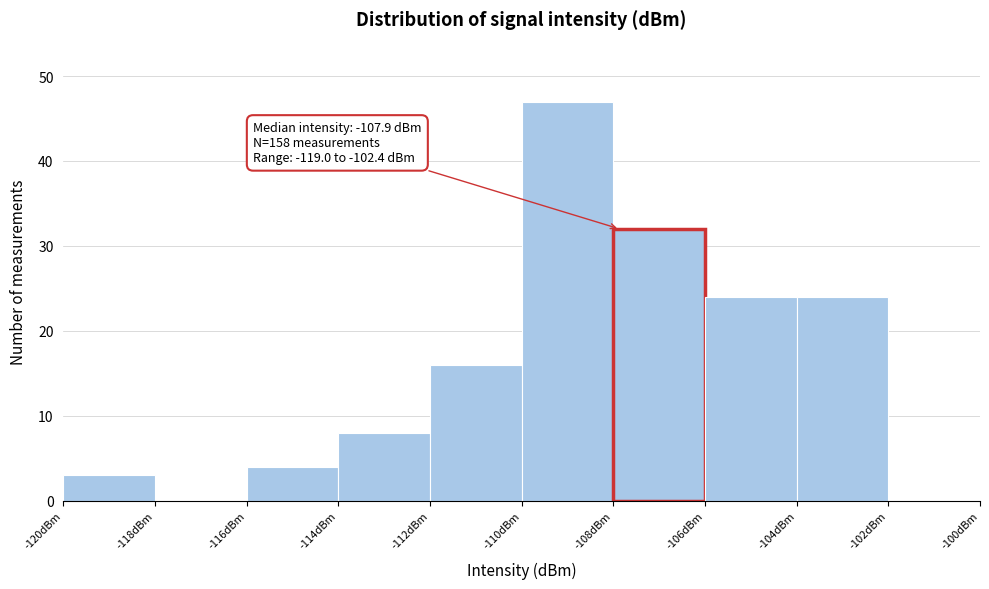

Which range on the x-axis has the tallest bar?

-110 to -108